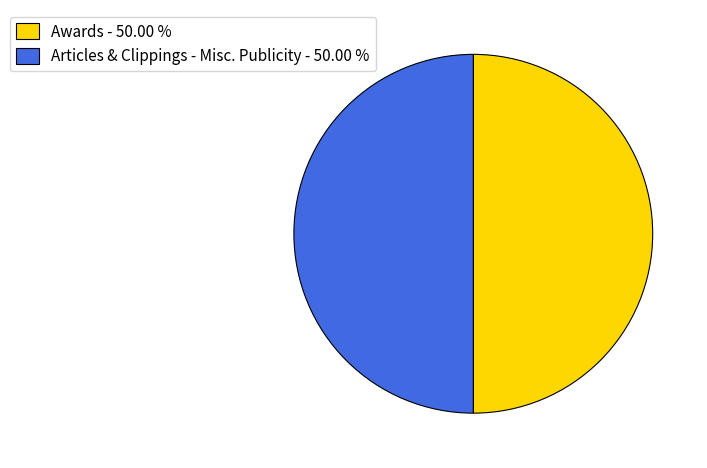

Approximately how many times larger is the value at Articles & Clippings - Misc. Publicity - 50.00 % compared to Awards - 50.00 %?

1.0